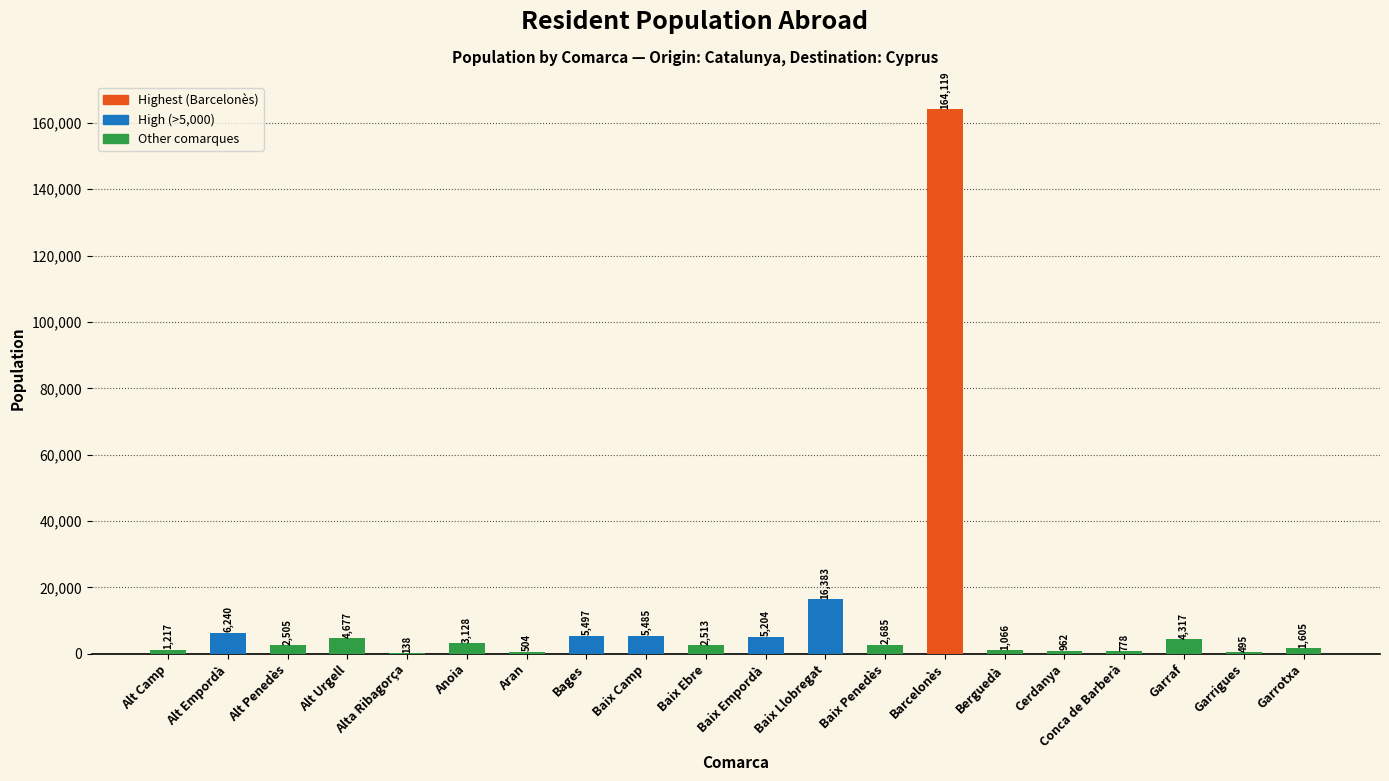

Are the bars grouped side by side (vs. stacked)?

No